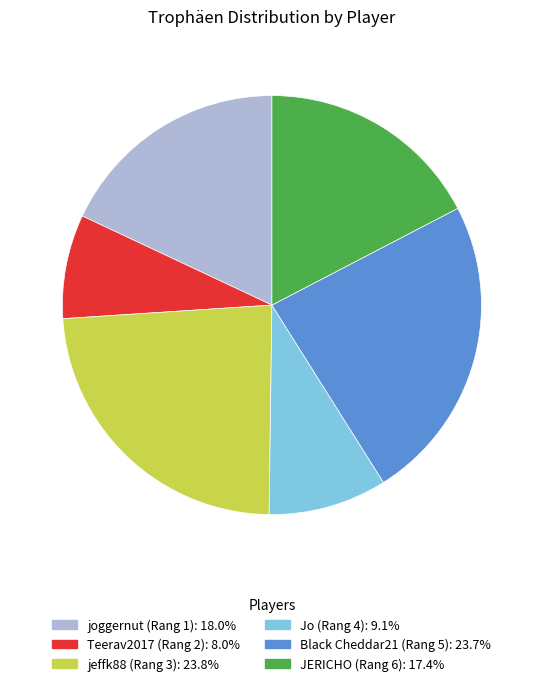

True or false: jeffk88 (Rang 3) accounts for 24% of the total.

True